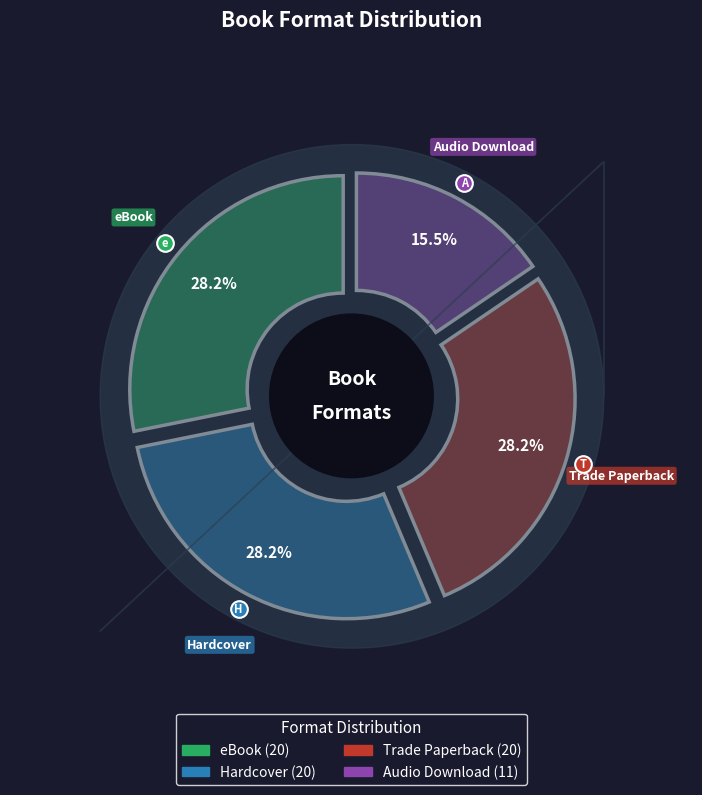

Which has a higher value, Hardcover or eBook?

Hardcover